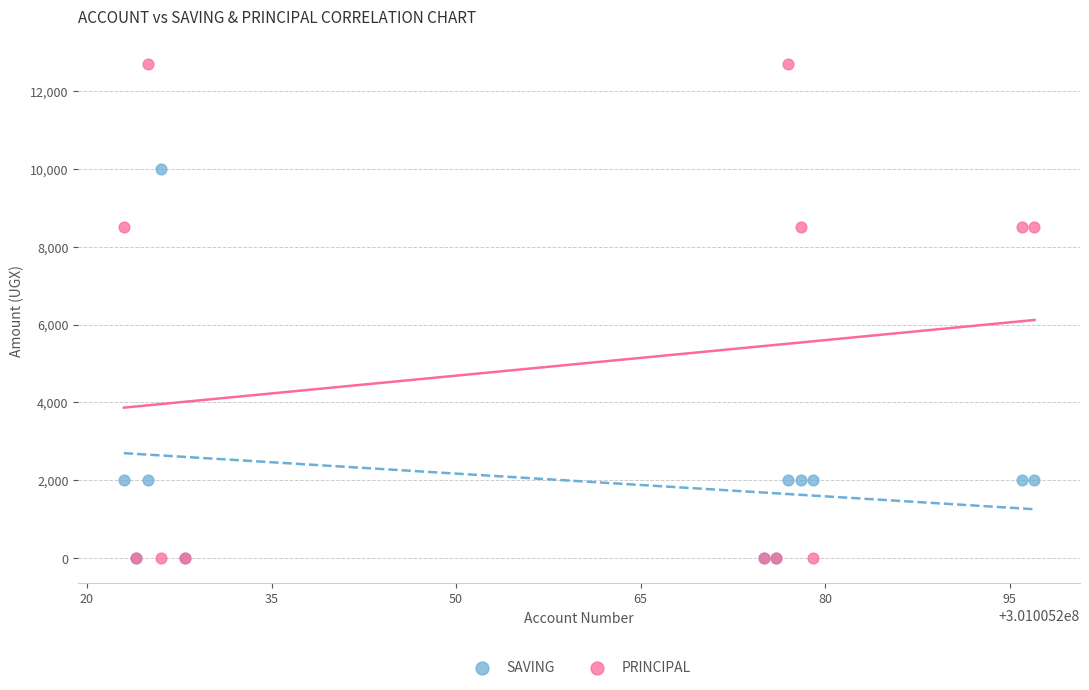

What are all the series names shown in the legend?

SAVING, PRINCIPAL